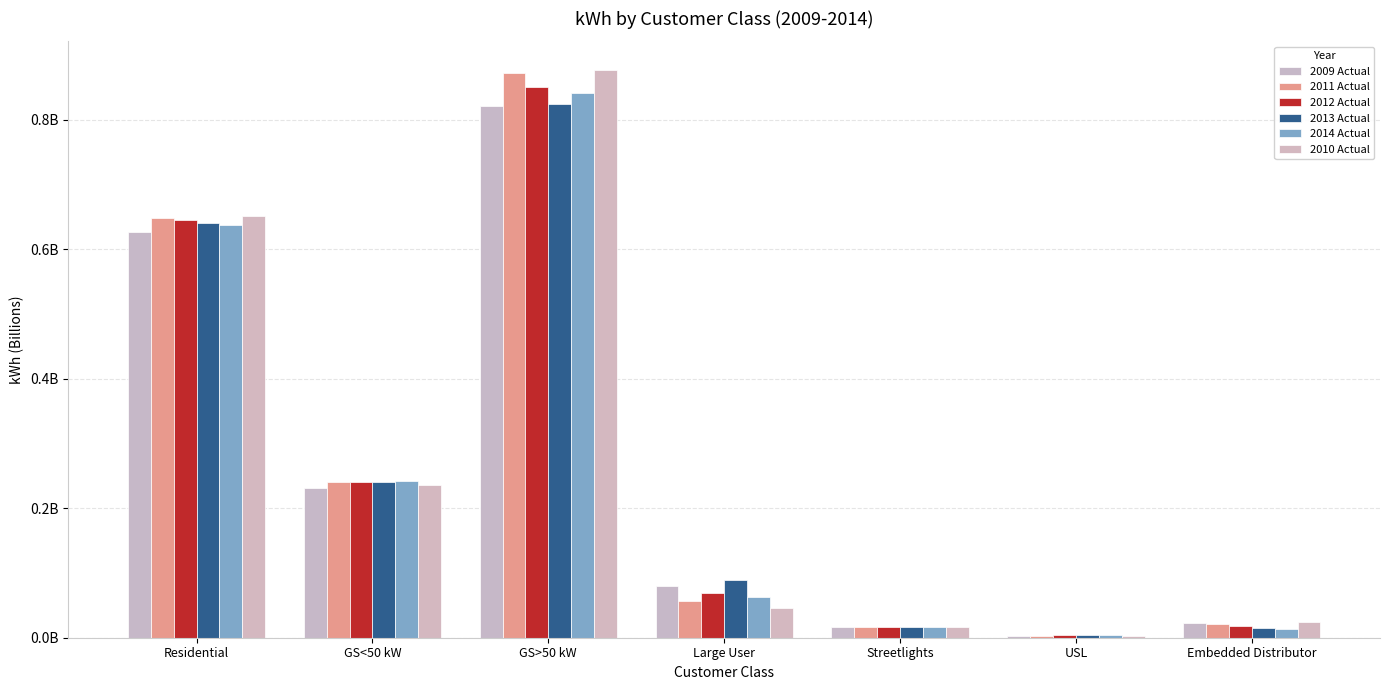

What is the total value across all series at Residential?

3.8